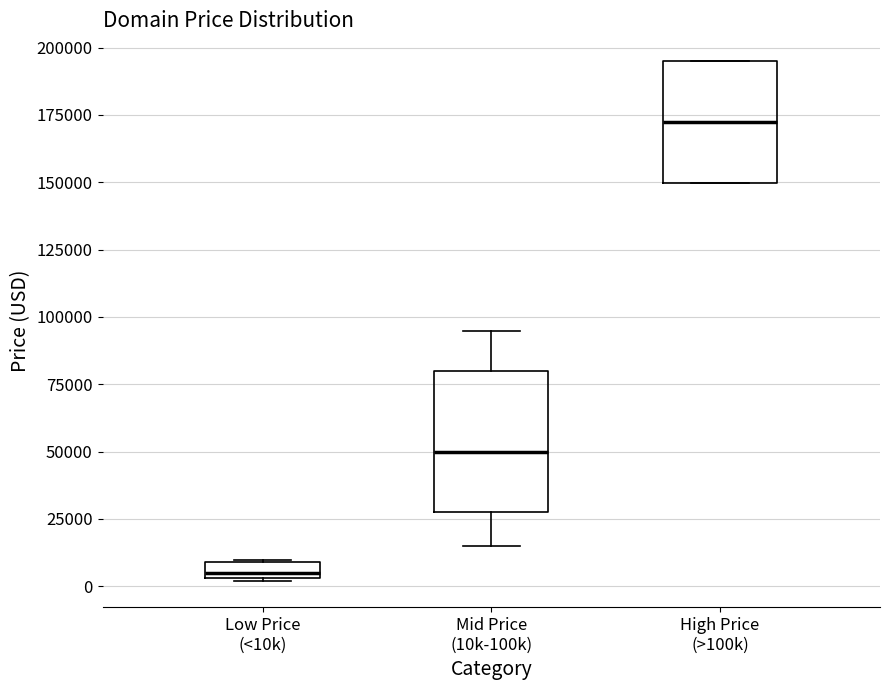

Where does the median line of the box for Mid Price (10k-100k) sit on the y-axis? The values are not printed on the chart, so give them approximately, as read against the axis.

50000